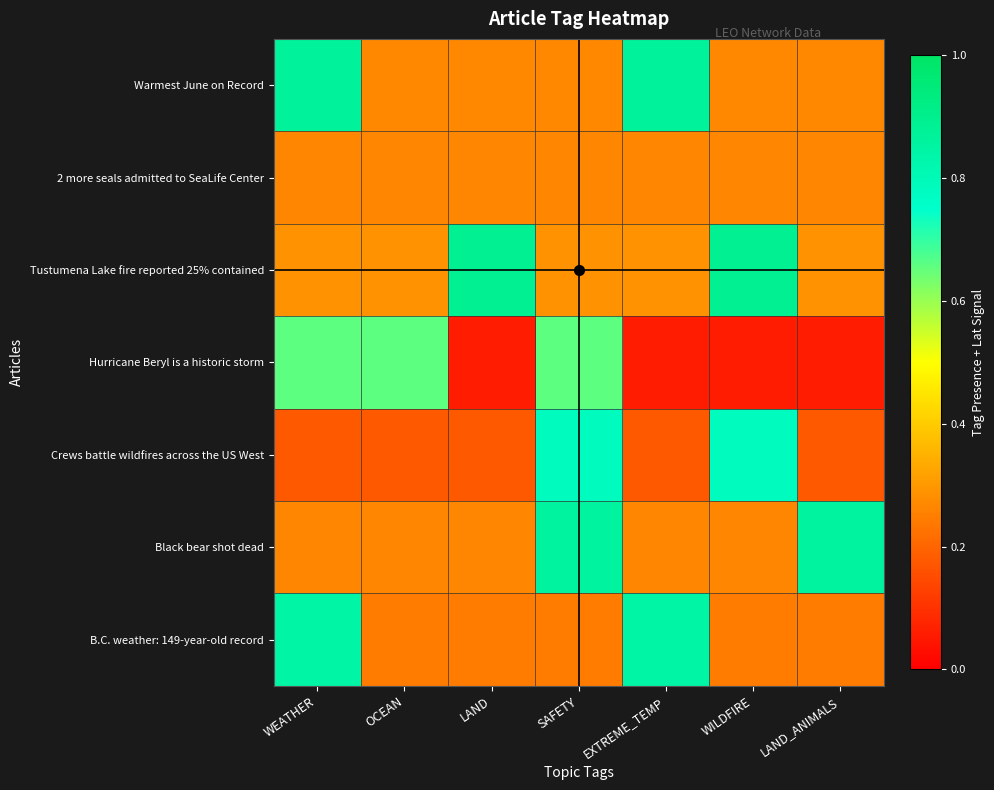

Reading right to left, transcribe all the data shown in this chart.

Warmest June on Record: LAND_ANIMALS=0.3	WILDFIRE=0.3	EXTREME_TEMP=0.9	SAFETY=0.3	LAND=0.3	OCEAN=0.3	WEATHER=0.9
2 more seals admitted to SeaLife Center: LAND_ANIMALS=0.3	WILDFIRE=0.3	EXTREME_TEMP=0.3	SAFETY=0.3	LAND=0.3	OCEAN=0.3	WEATHER=0.3
Tustumena Lake fire reported 25% contained: LAND_ANIMALS=0.3	WILDFIRE=0.9	EXTREME_TEMP=0.3	SAFETY=0.3	LAND=0.9	OCEAN=0.3	WEATHER=0.3
Hurricane Beryl is a historic storm: LAND_ANIMALS=0.1	WILDFIRE=0.1	EXTREME_TEMP=0.1	SAFETY=0.7	LAND=0.1	OCEAN=0.7	WEATHER=0.7
Crews battle wildfires across the US West: LAND_ANIMALS=0.2	WILDFIRE=0.8	EXTREME_TEMP=0.2	SAFETY=0.8	LAND=0.2	OCEAN=0.2	WEATHER=0.2
Black bear shot dead: LAND_ANIMALS=0.9	WILDFIRE=0.3	EXTREME_TEMP=0.3	SAFETY=0.9	LAND=0.3	OCEAN=0.3	WEATHER=0.3
B.C. weather: 149-year-old record: LAND_ANIMALS=0.2	WILDFIRE=0.2	EXTREME_TEMP=0.8	SAFETY=0.2	LAND=0.2	OCEAN=0.2	WEATHER=0.8